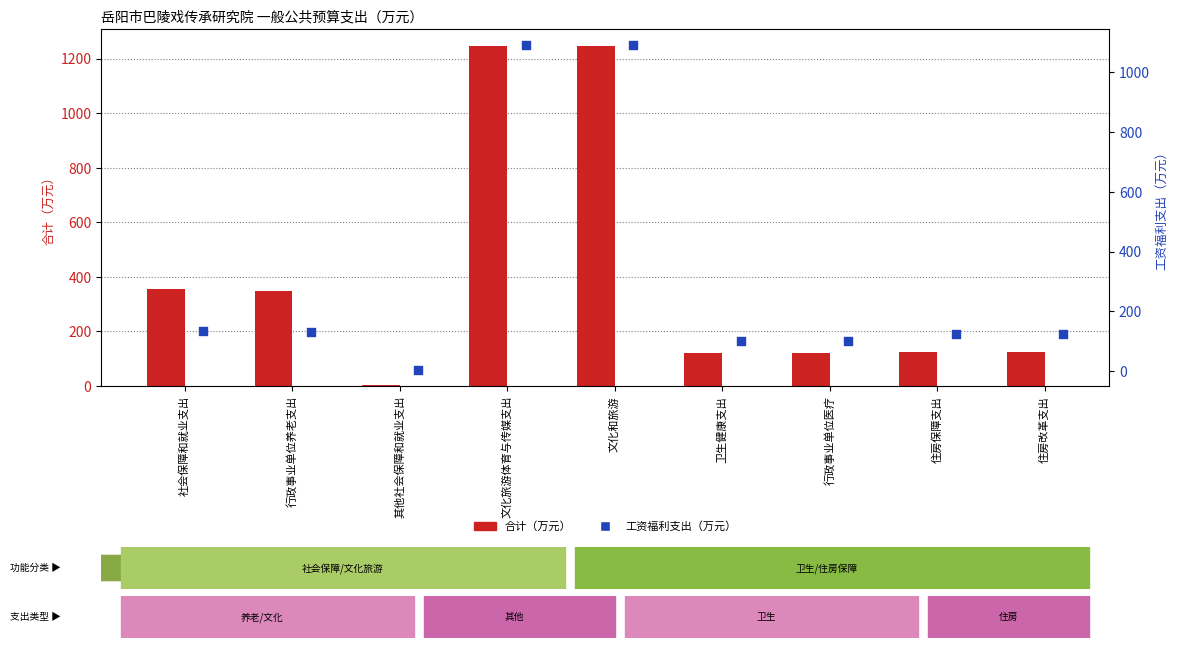

Which series contains the highest Y value?

合计（万元）